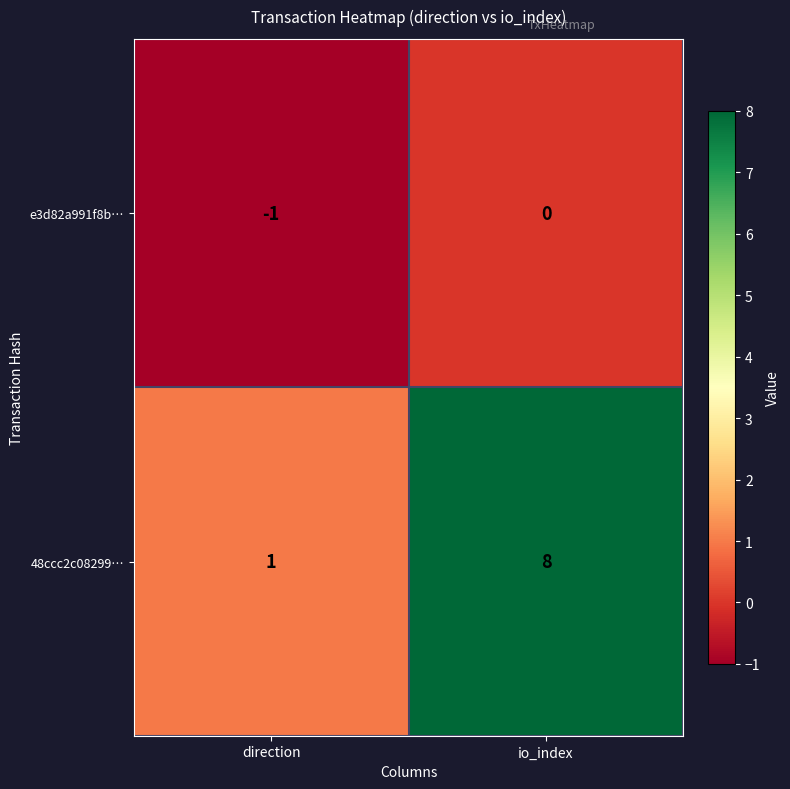

Which series has the widest spread of values?

48ccc2c08299…